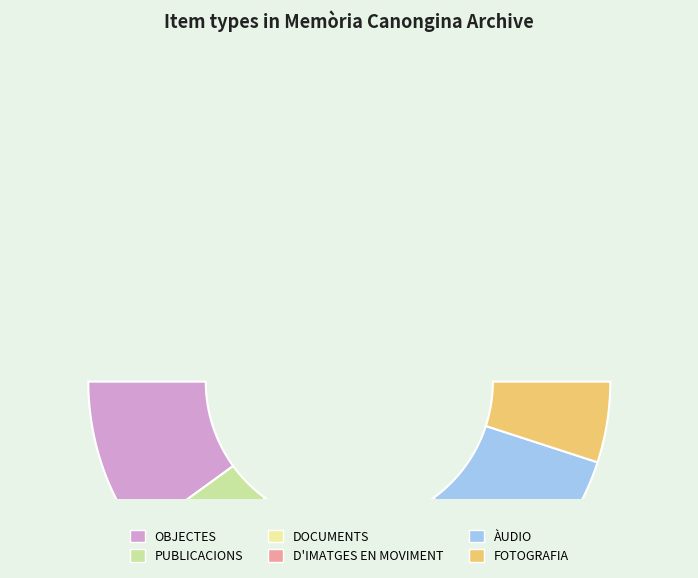

What percentage is the ÀUDIO slice, to the nearest percent?

20%